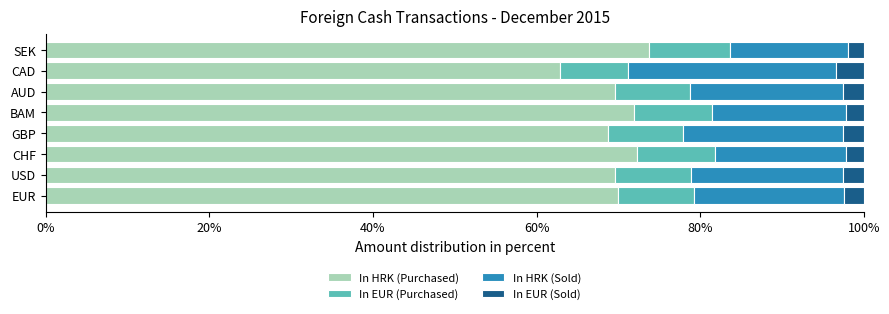

How many distinct data groups are displayed?

4